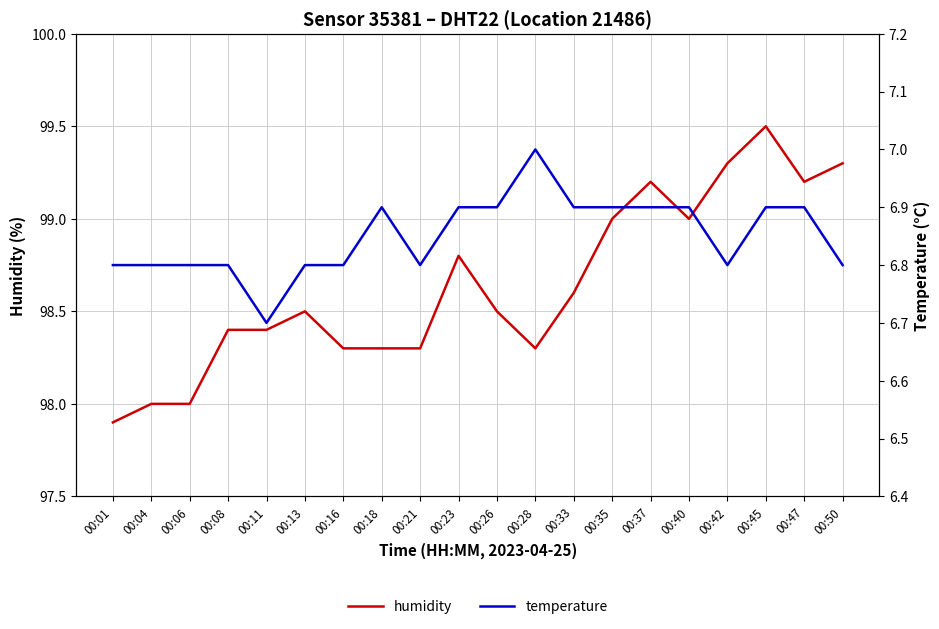

Which has a higher value, 00:35 or 00:08?

00:35